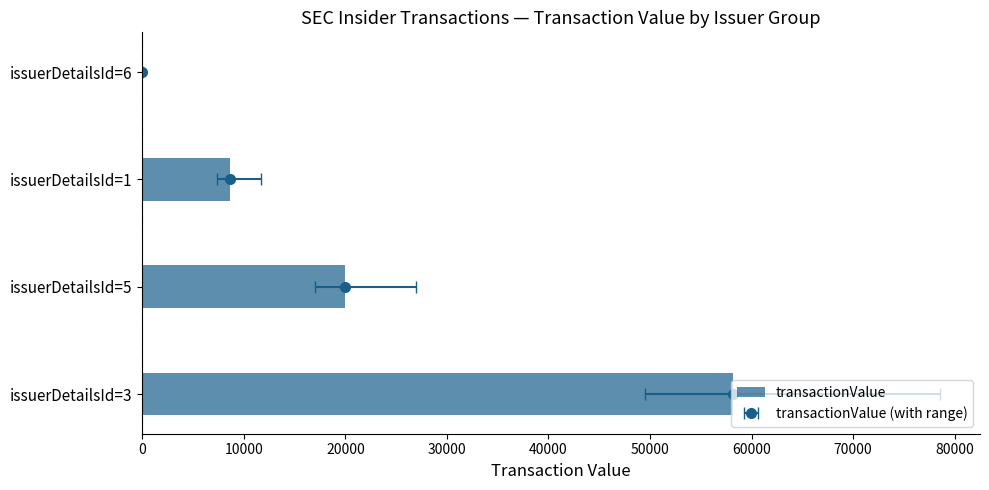

What is the sum of all values?

86871